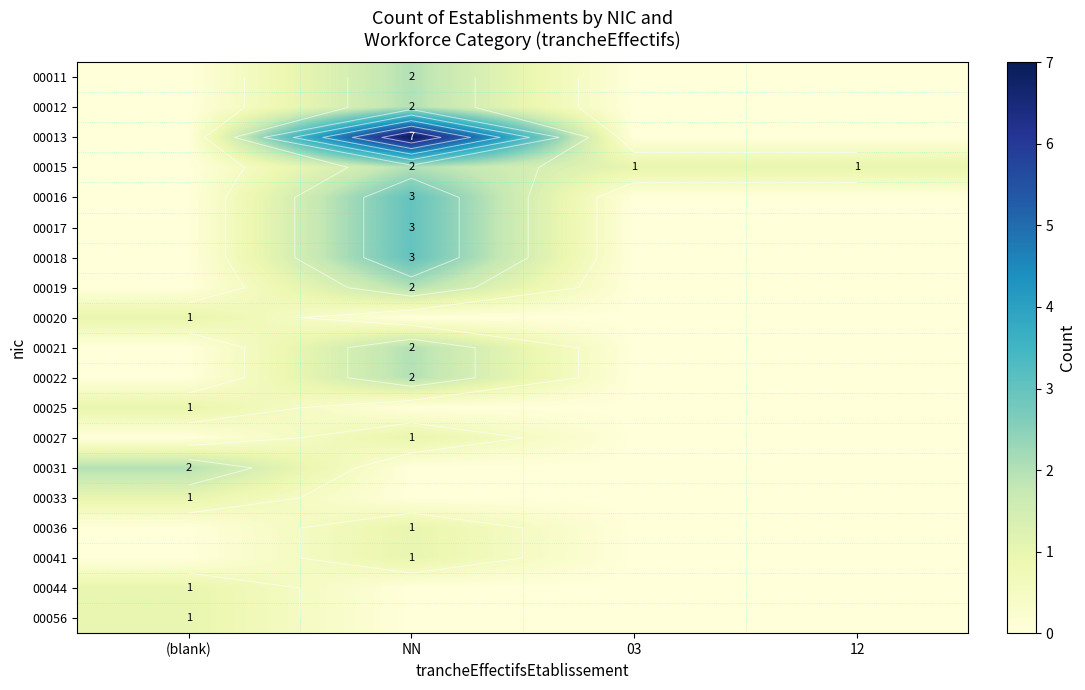

What is the difference between the highest and lowest values at NN?

7